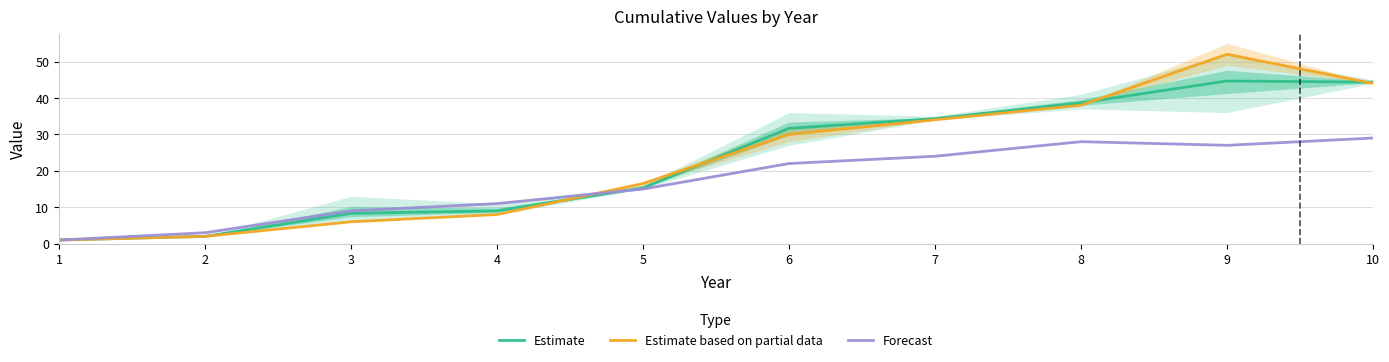

Reading left to right, extract all data points from this chart.

Estimate: 1.0	2.0	8.3	9.0	15.3	31.7	34.3	38.7	44.7	44.3
Estimate based on partial data: 1.0	2.0	6.0	8.0	16.5	30.0	34.0	38.0	52.0	44.0
Forecast: 1.0	3.0	9.0	11.0	15.0	22.0	24.0	28.0	27.0	29.0